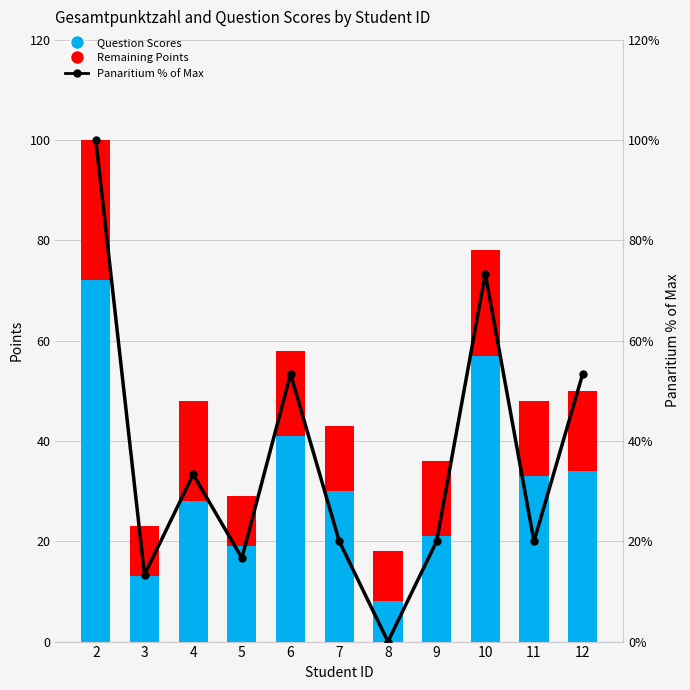

Where does the Remaining Points series first go above 15?

2